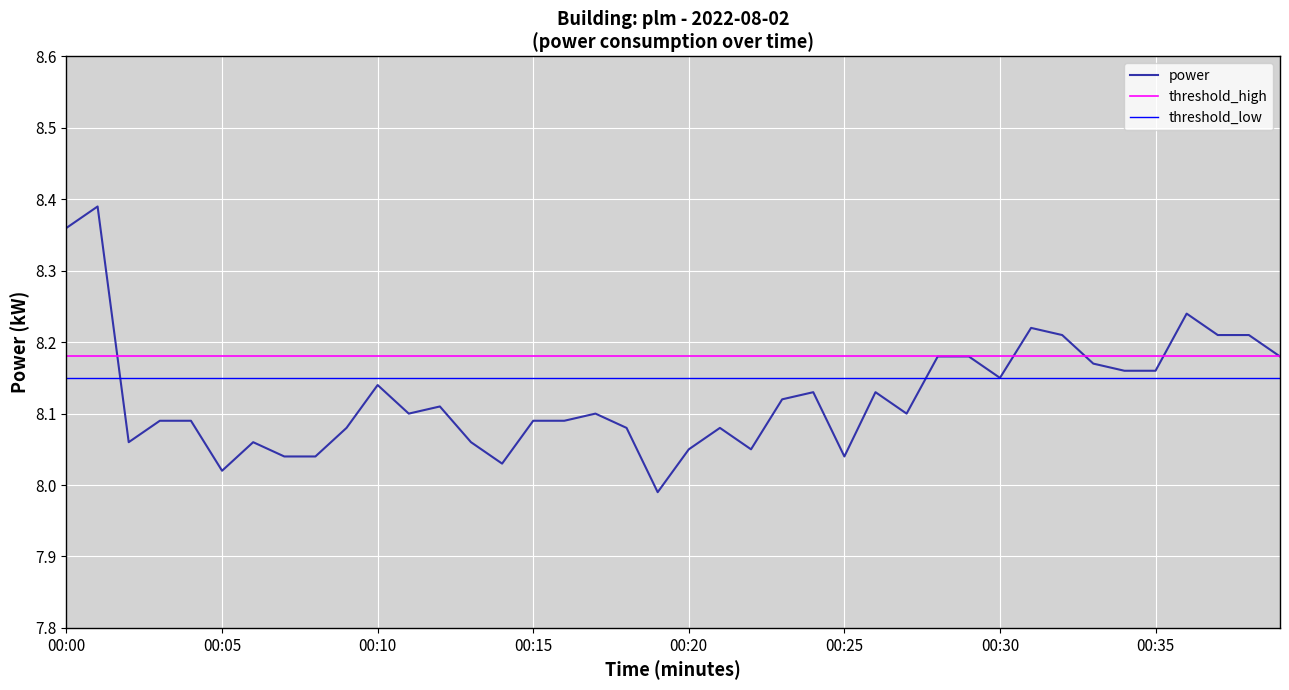

What is the maximum value shown in the chart?

8.4